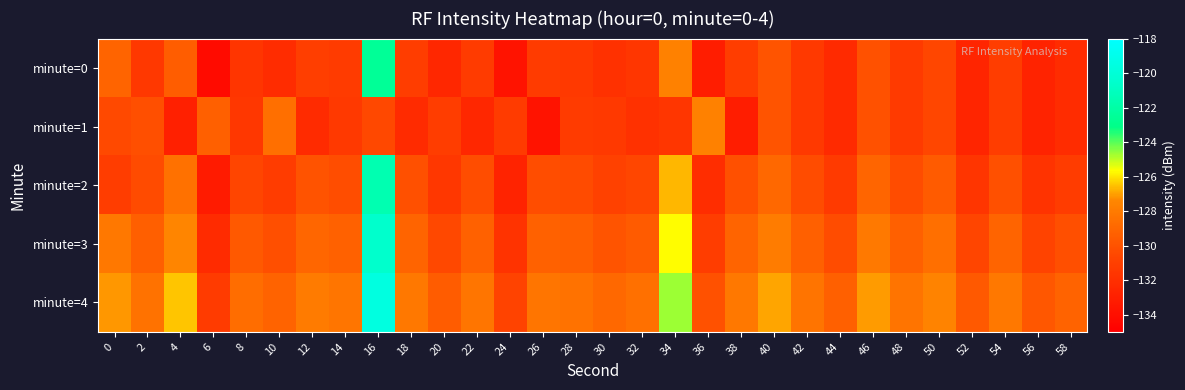

What is the smallest value displayed?

-134.2